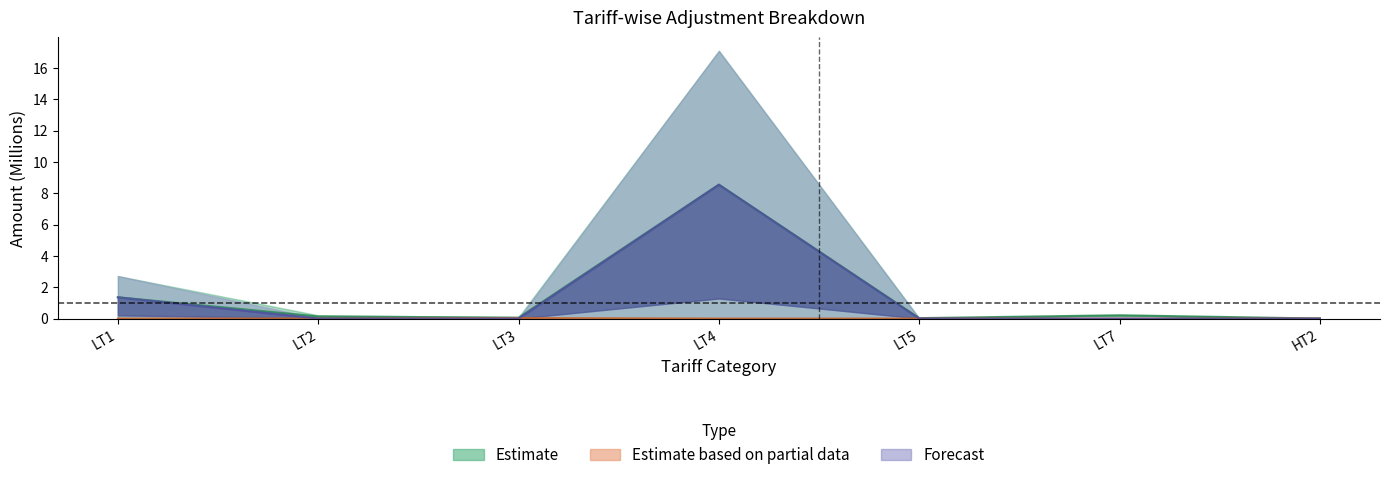

What position from the left is LT7?

6